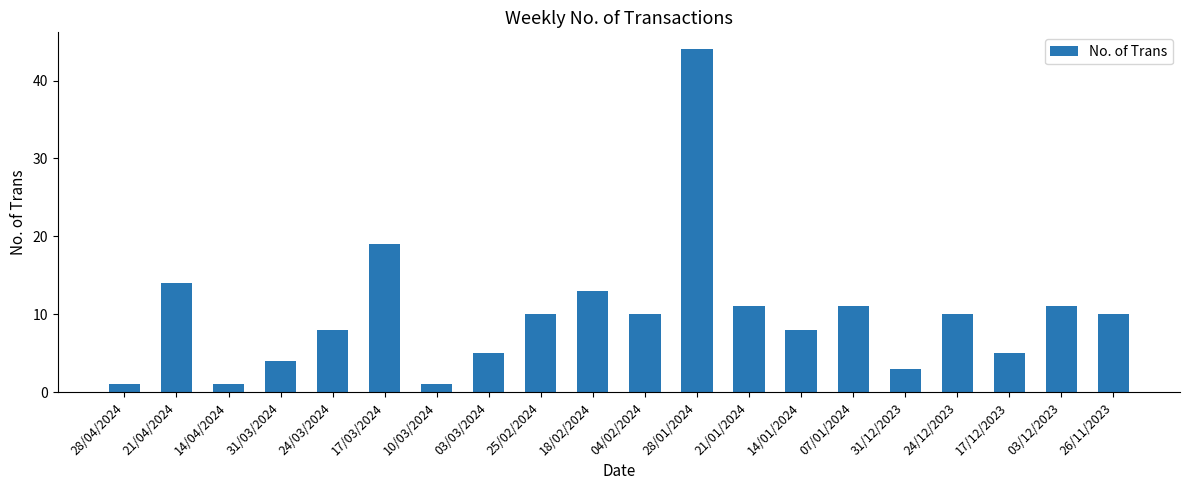

Which has a higher value, 10/03/2024 or 21/04/2024?

21/04/2024